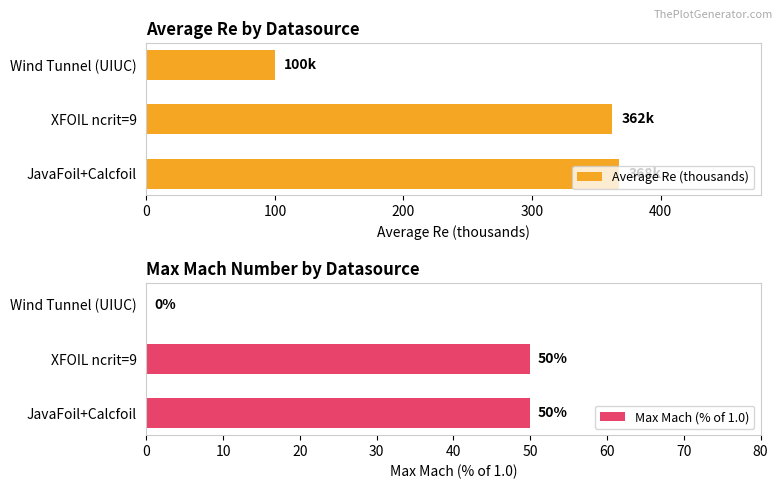

Rank the series by their maximum value, from lowest to highest.

Max Mach (% of 1.0), Average Re (thousands)